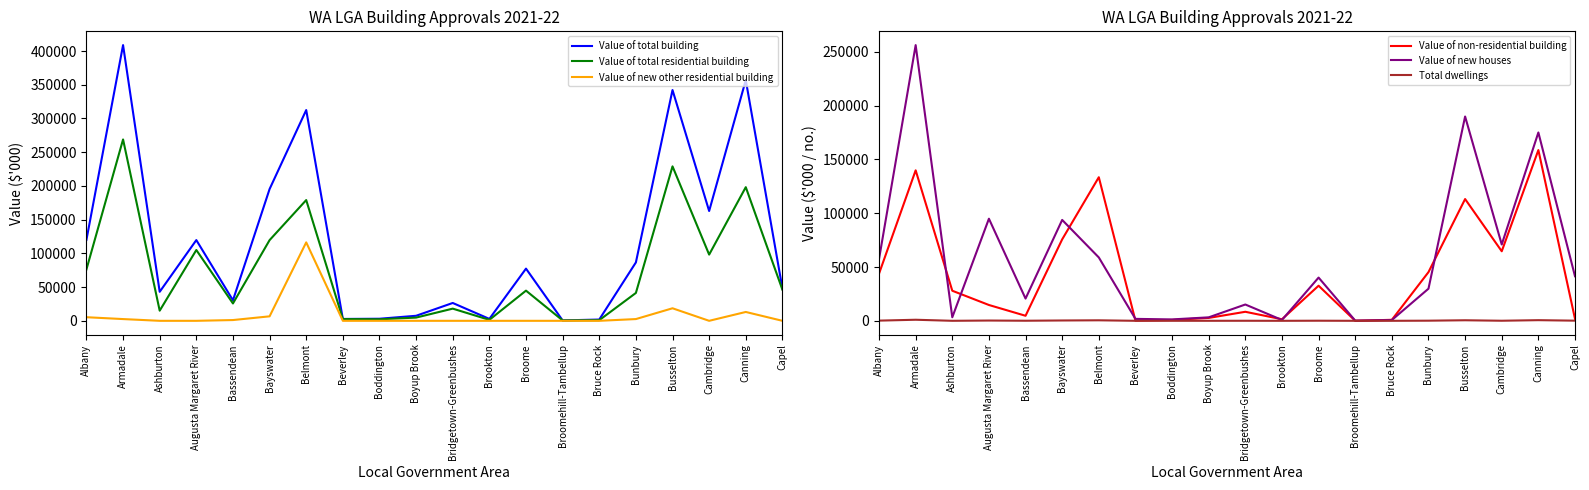

What is the sum of the Value of total building values at Belmont and Bayswater?

507864.5